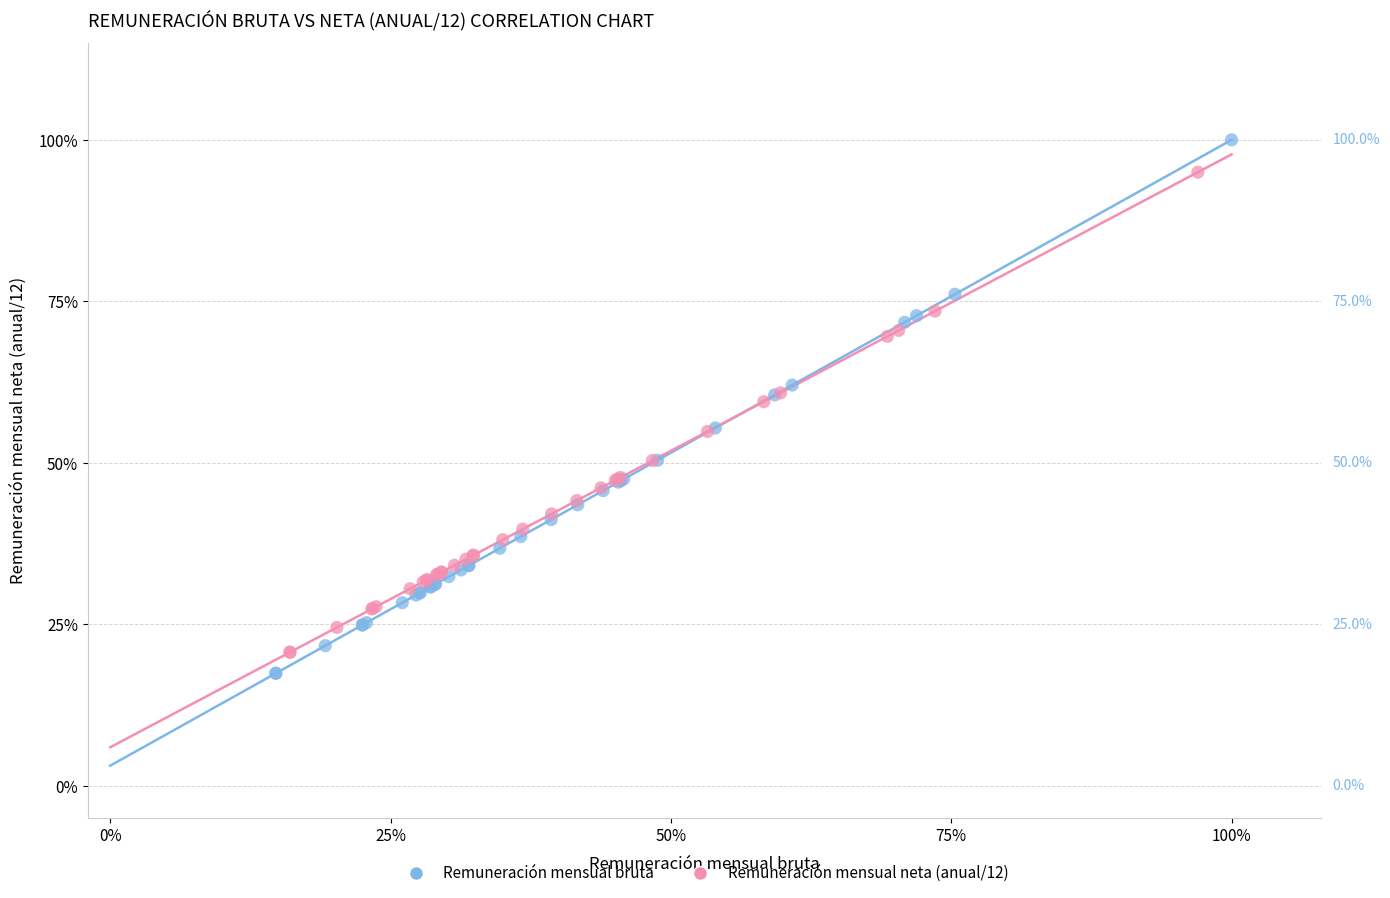

Which series reaches the minimum Y coordinate?

Remuneración mensual bruta